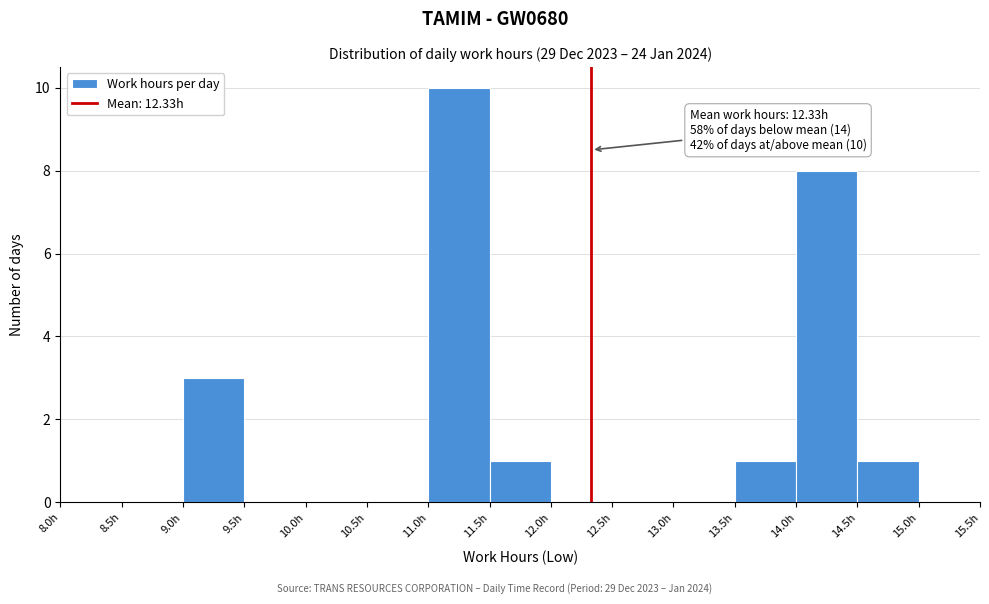

Which range on the x-axis has the tallest bar?

11.0 to 11.5